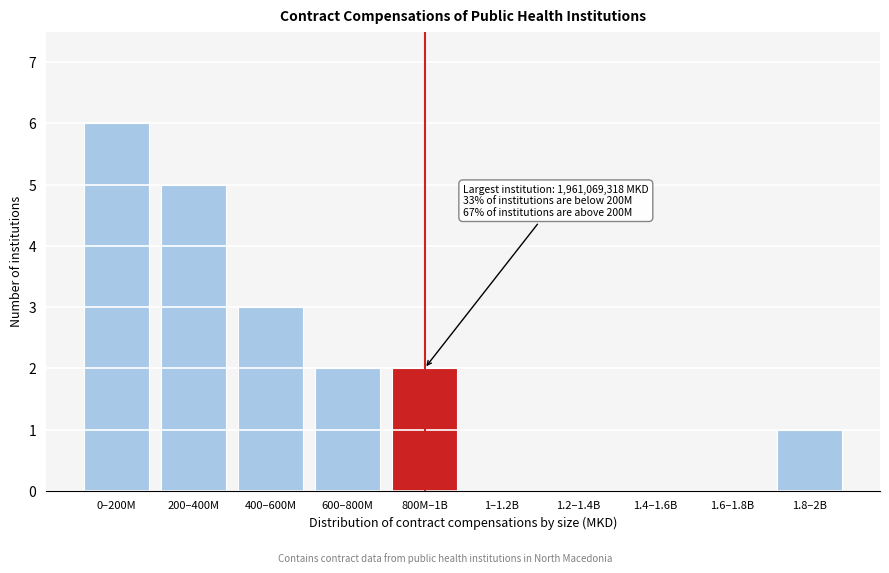

Reading left to right, extract all data points from this chart.

0–200M=6	200–400M=5	400–600M=3	600–800M=2	800M–1B=2	1–1.2B=0	1.2–1.4B=0	1.4–1.6B=0	1.6–1.8B=0	1.8–2B=1